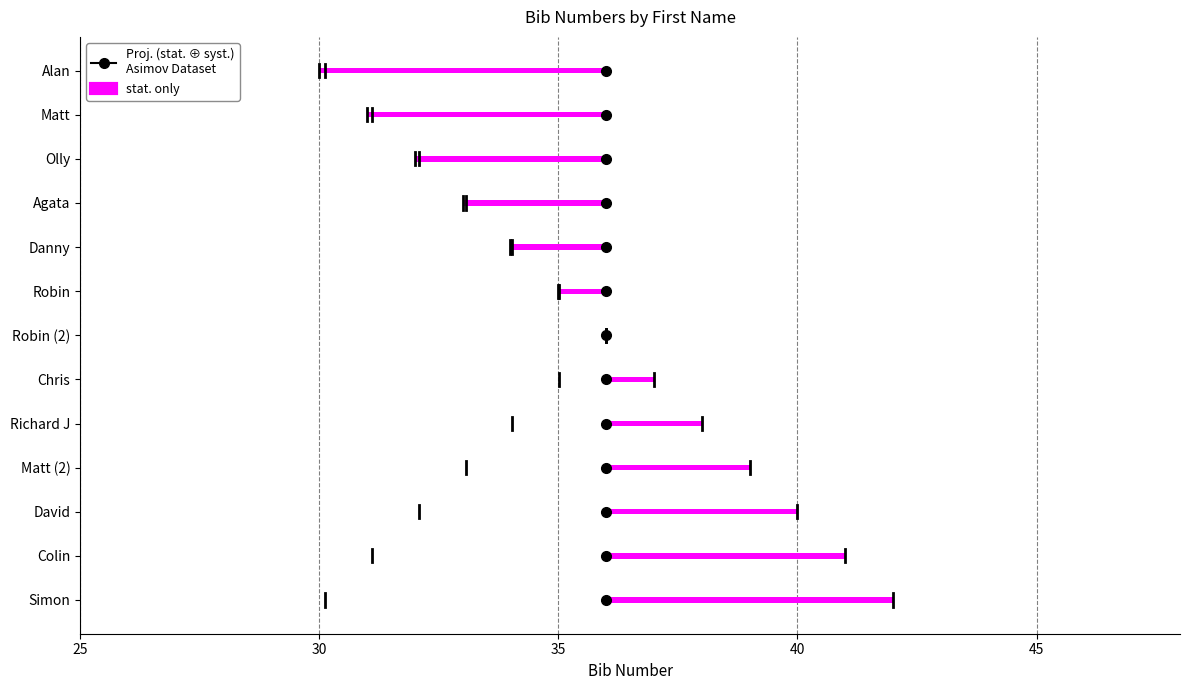

Where does the data first go above 36?

Chris